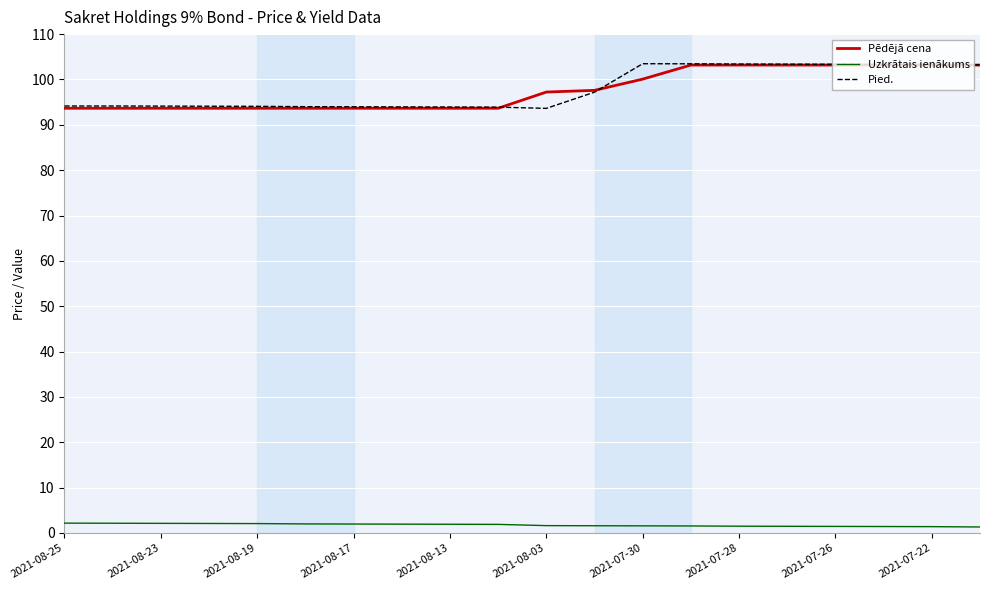

At how many categories does at least one series exceed 34?

20